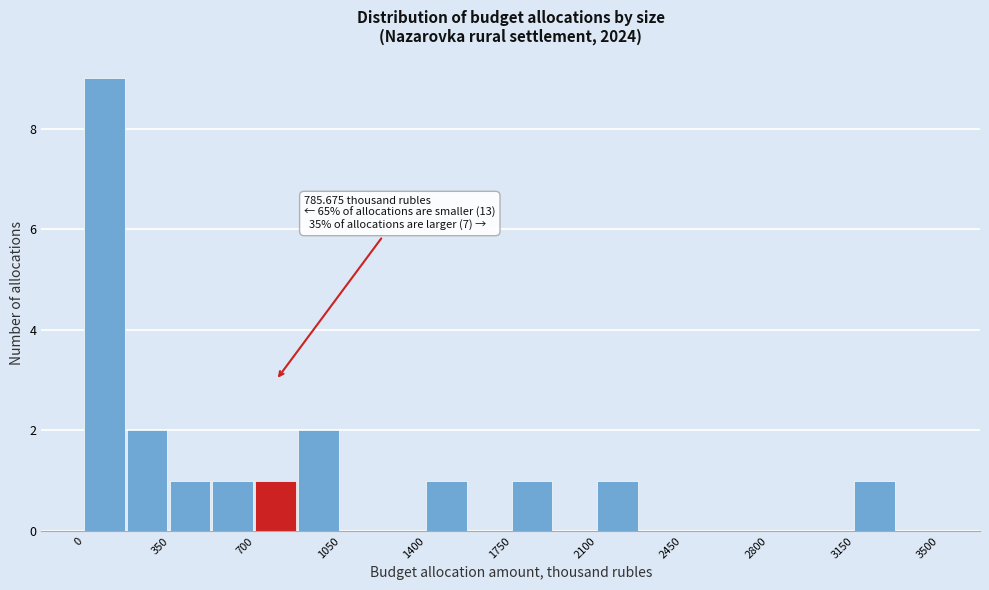

Around what value on the x-axis is the tallest bar? Give the approximate position of its centre, as read against the axis.

100